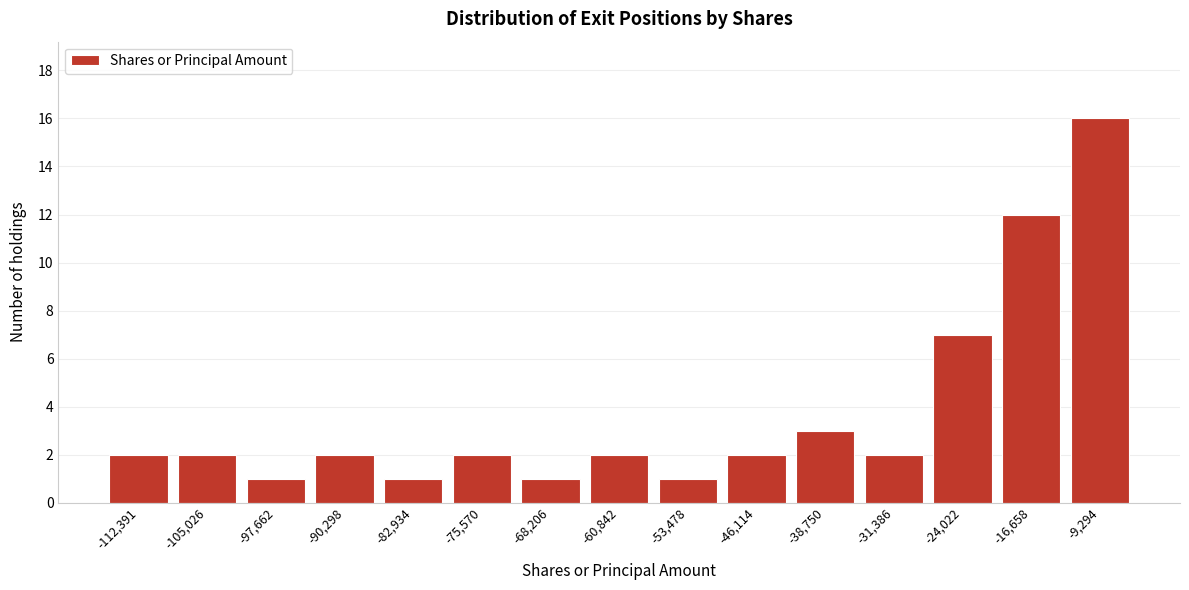

Reading right to left, extract all data points from this chart.

16	12	7	2	3	2	1	2	1	2	1	2	1	2	2